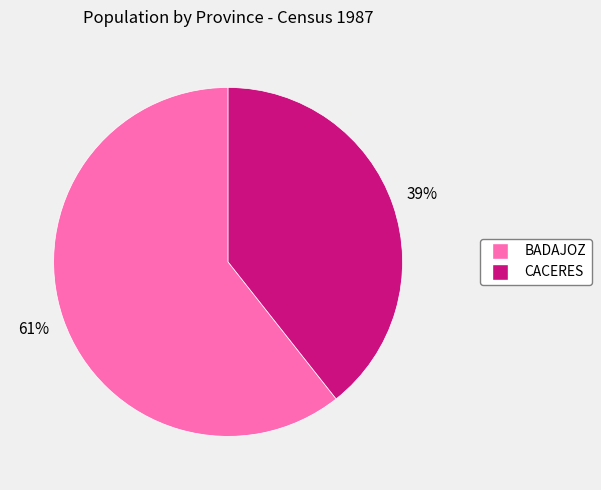

To the nearest percent, what is the average slice percentage?

50%